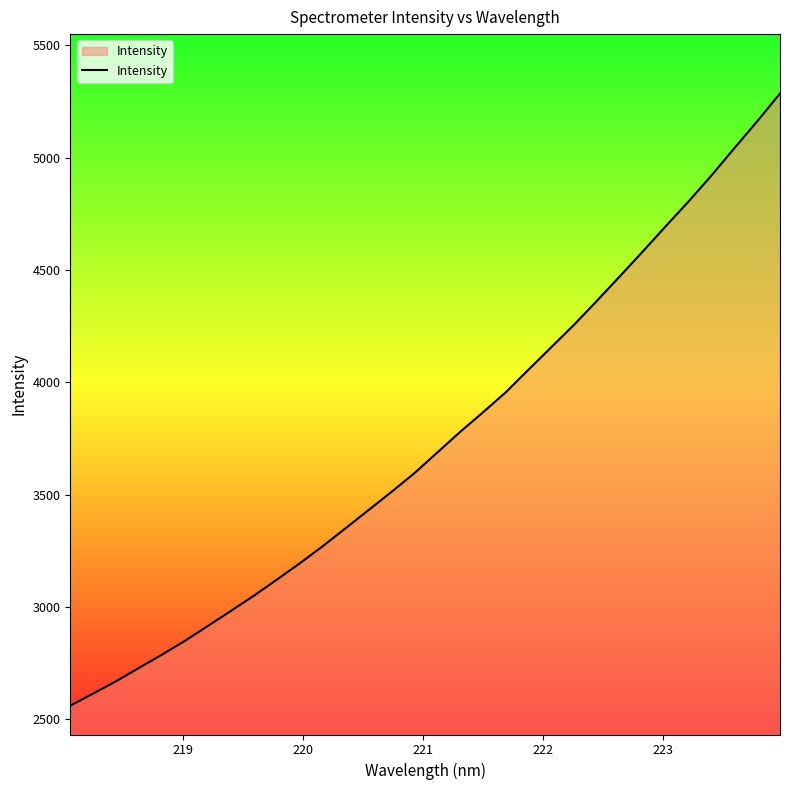

What is the greatest value displayed?

5285.2